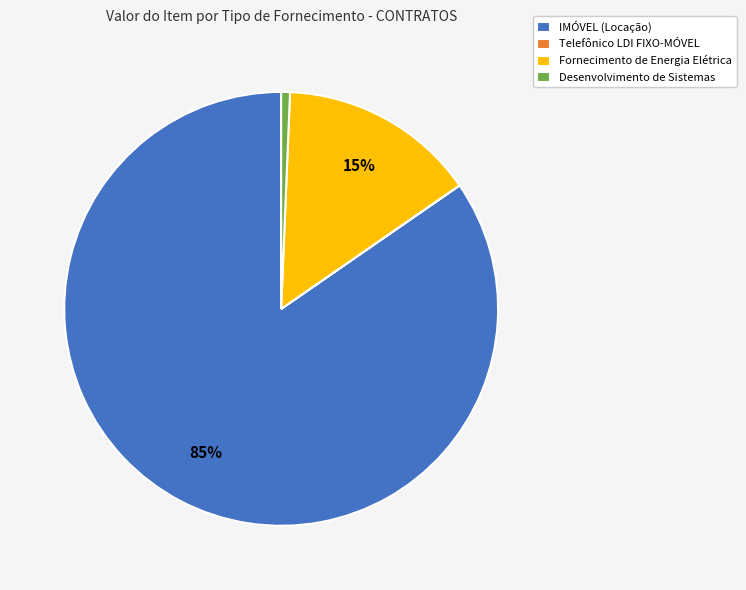

Between IMÓVEL (Locação) and Fornecimento de Energia Elétrica, which is larger?

IMÓVEL (Locação)